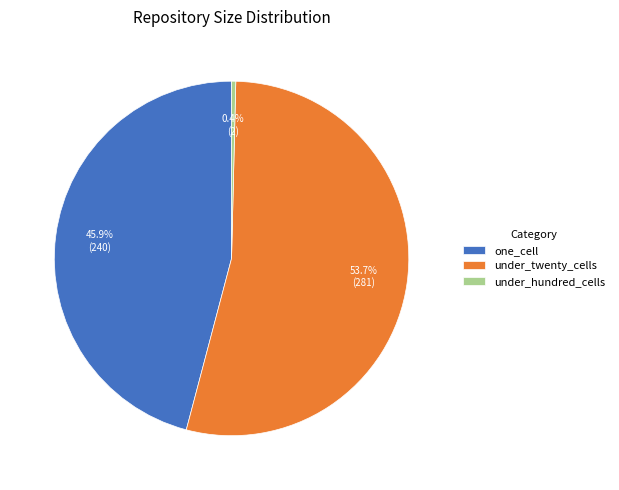

To the nearest percent, what is the combined percentage of under_hundred_cells and under_twenty_cells?

54%